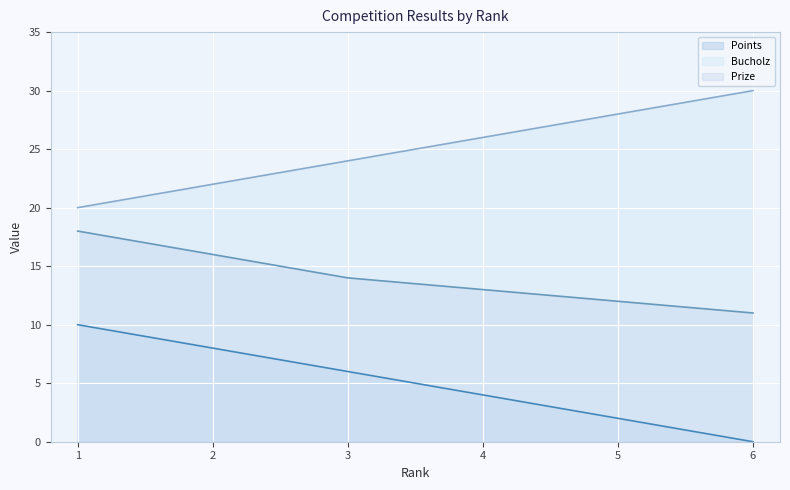

Rank the series at 6 from highest to lowest value.

Bucholz, Prize, Points